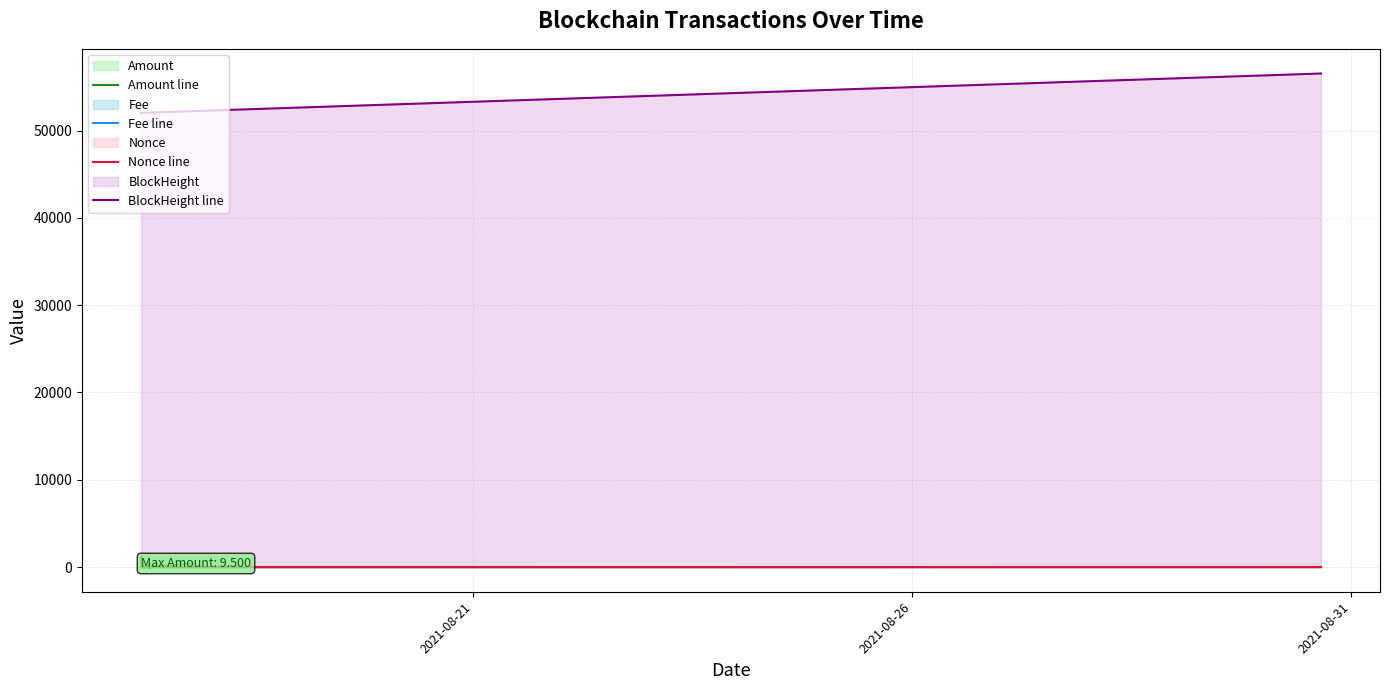

What is the difference between the maximum and minimum values in the BlockHeight line series?

4505.0